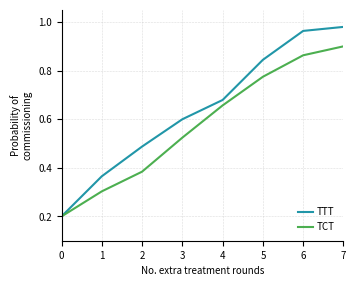

Which series has the largest total across all categories?

TTT